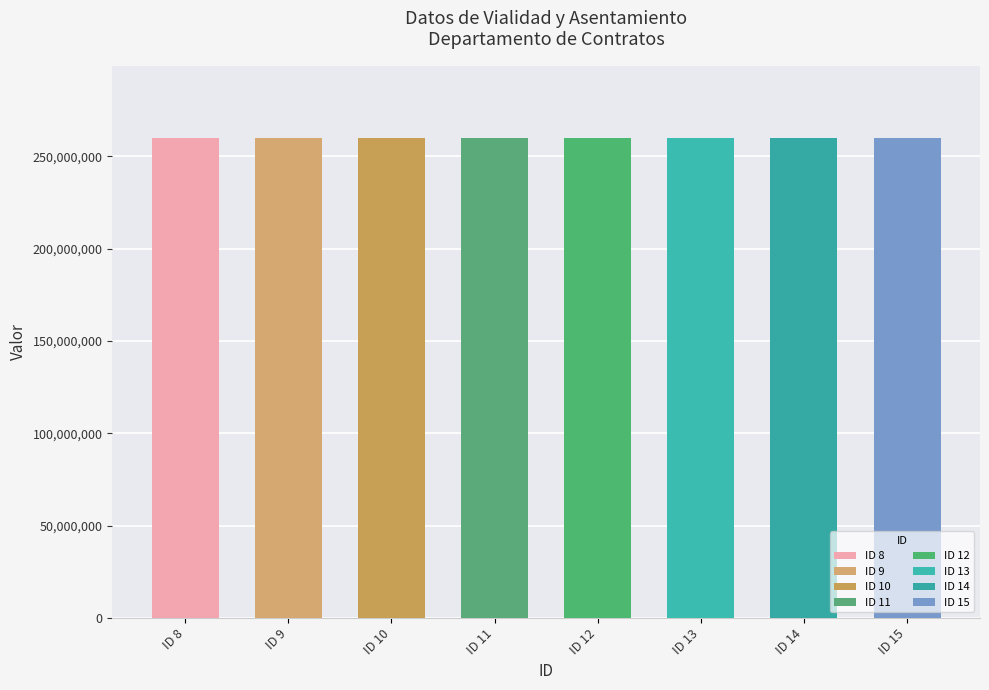

Rank the categories by Clave de la entidad federativa value from highest to lowest.

8, 9, 10, 11, 12, 13, 14, 15